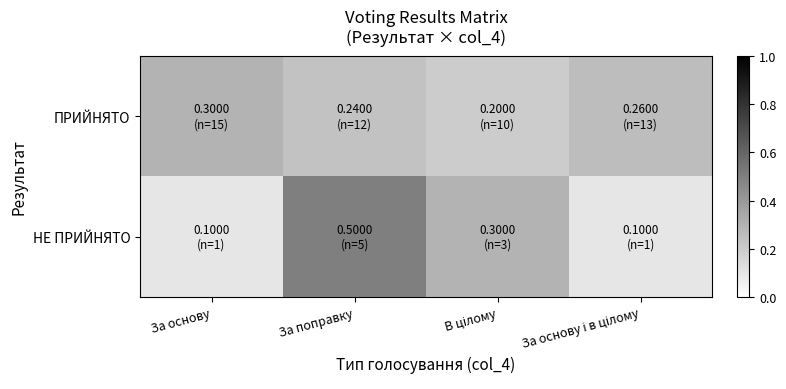

What is the maximum value shown in the chart?

0.5